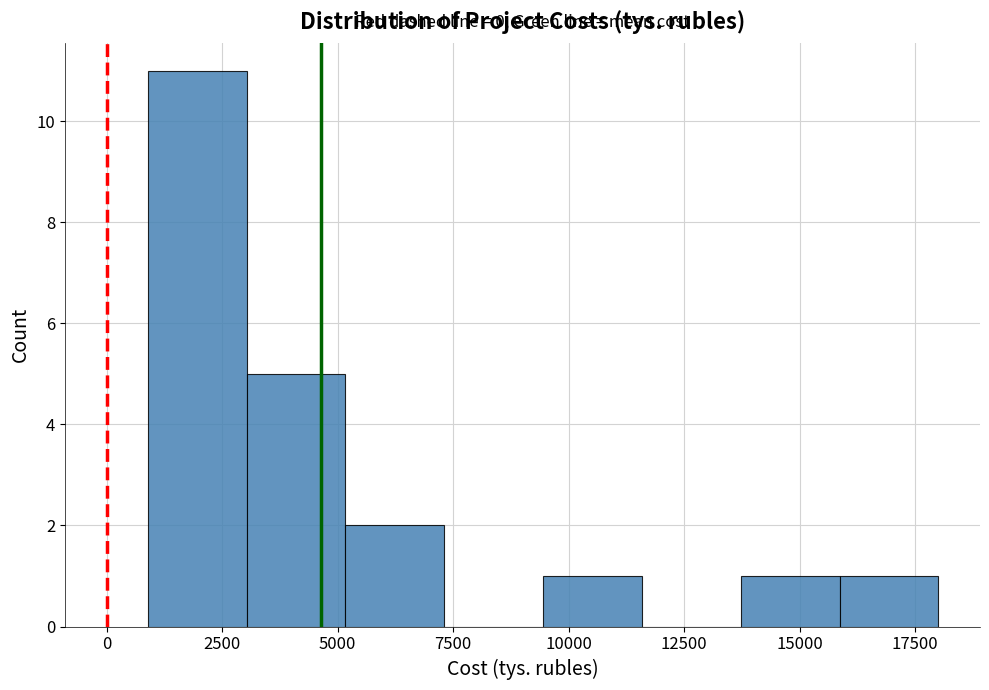

Over which range of the x-axis is the bar tallest?

1000 to 3000